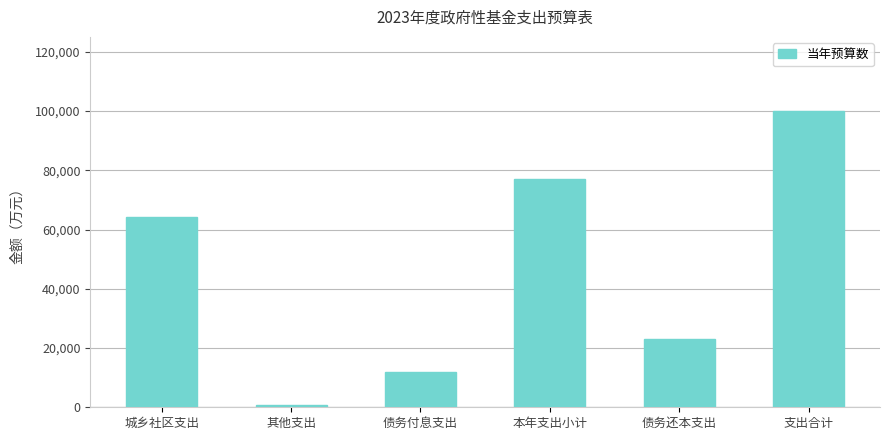

Reading right to left, what are all the values shown in this chart?

支出合计=100041	债务还本支出=23000	本年支出小计=77041	债务付息支出=12000	其他支出=641	城乡社区支出=64400